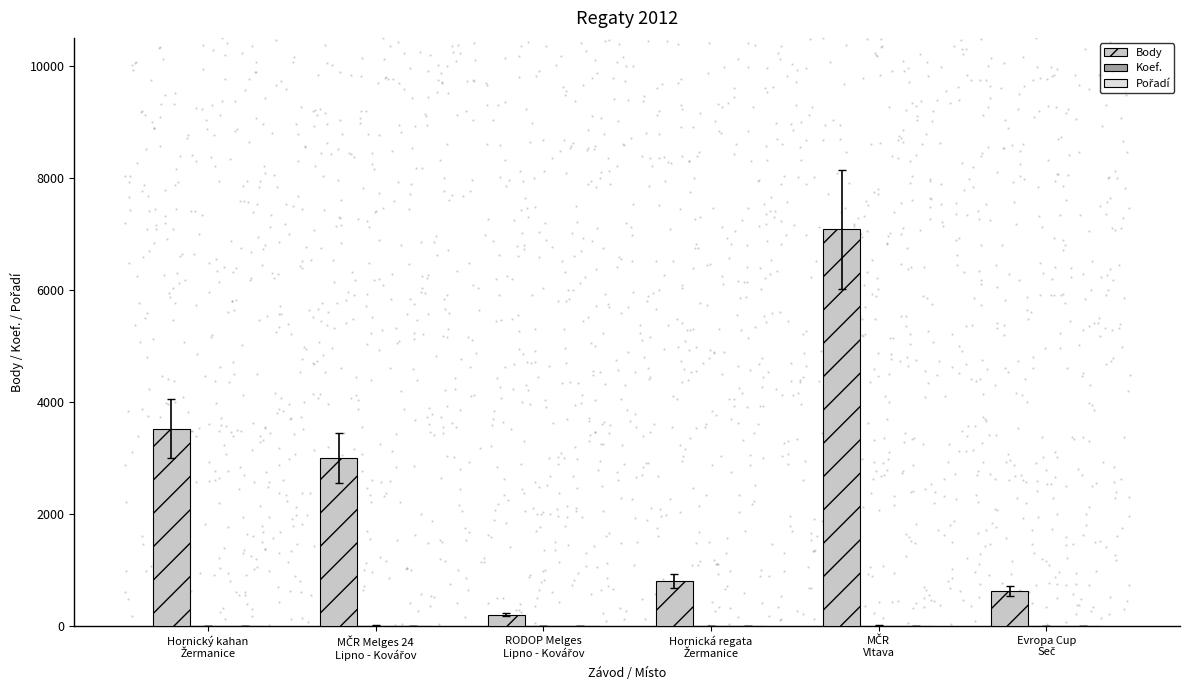

At which category is the sum across all series the highest?

MČR
Vltava